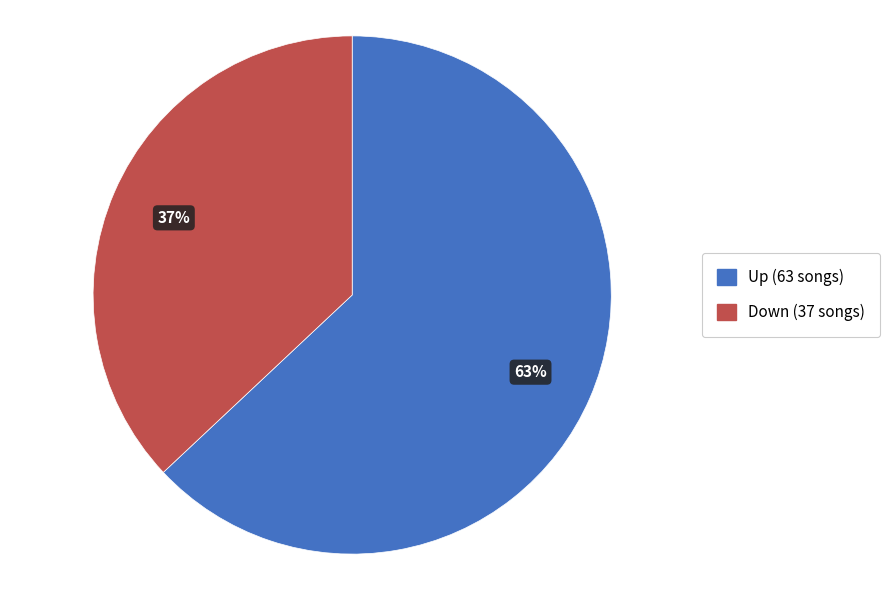

To the nearest percent, what is the difference between the largest and smallest slice percentages?

26%